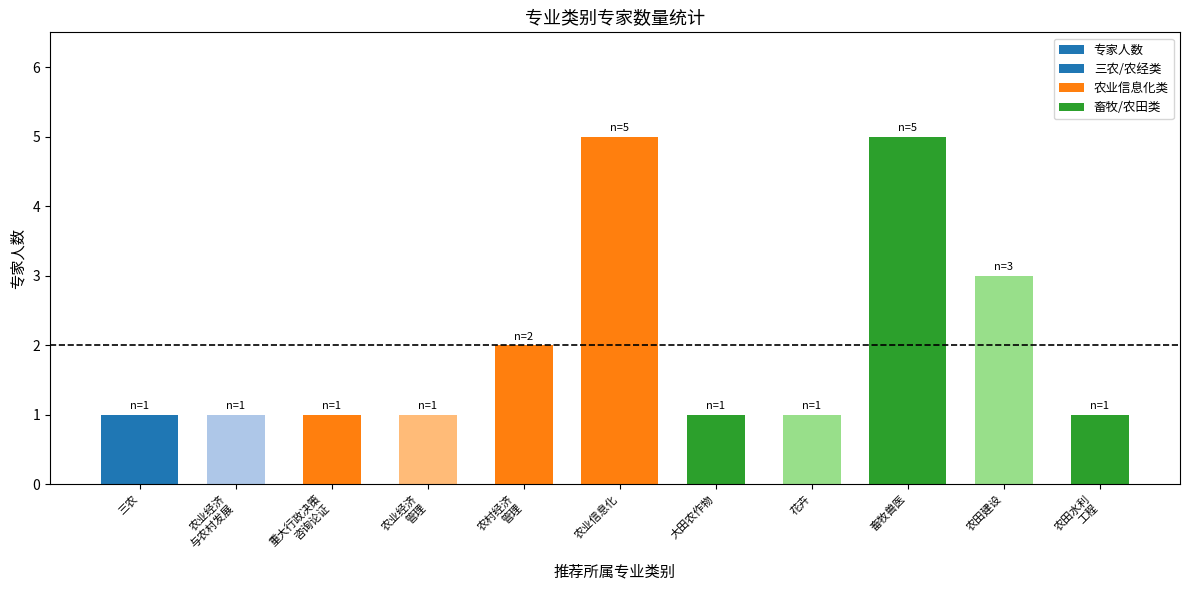

What is the change in value from 农村经济
管理 to 畜牧兽医?

+3